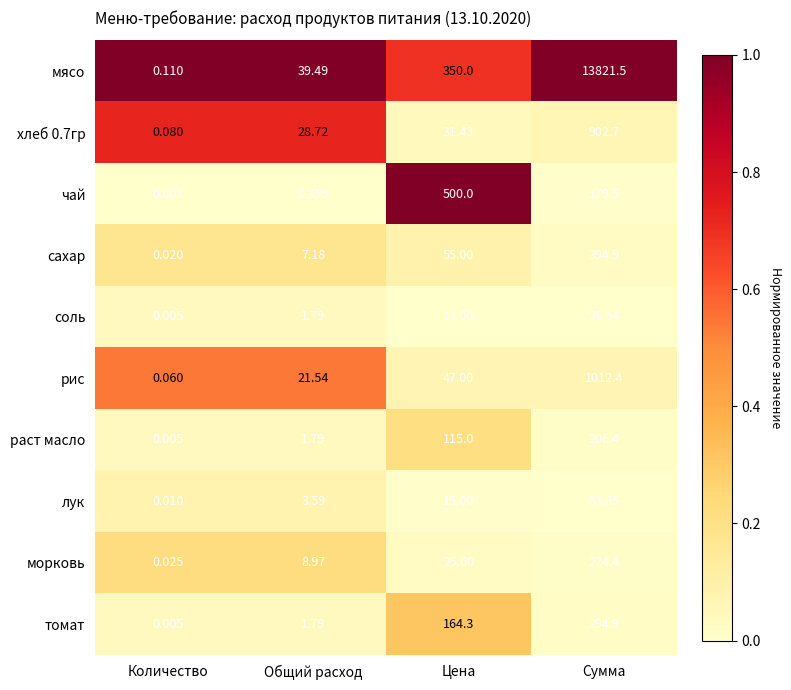

What is the total value across all series at Количество?

0.3